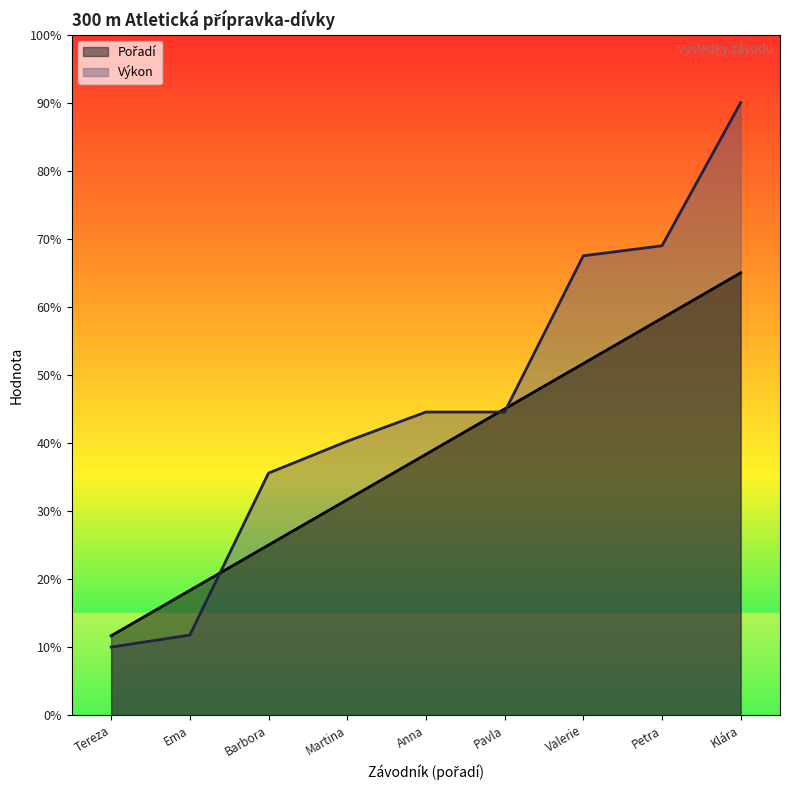

How many distinct data groups are displayed?

2